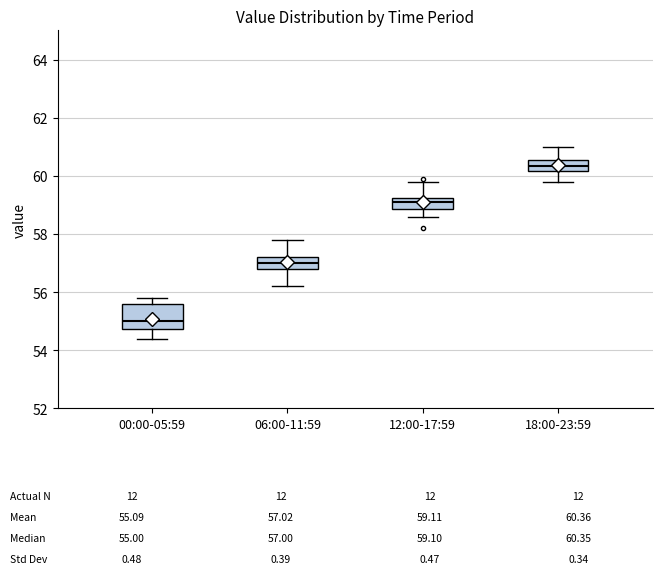

Comparing the boxes themselves (not the whiskers), which one is the tallest?

00:00-05:59